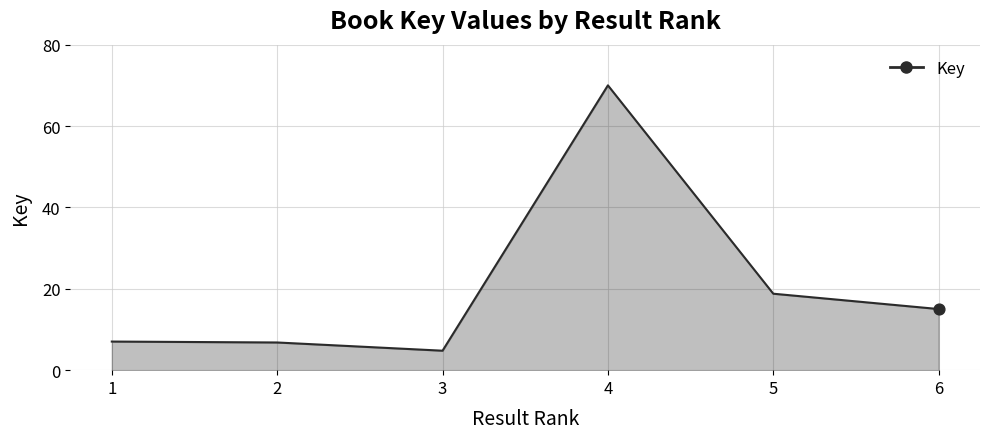

Which has a higher value, 2 or 3?

2